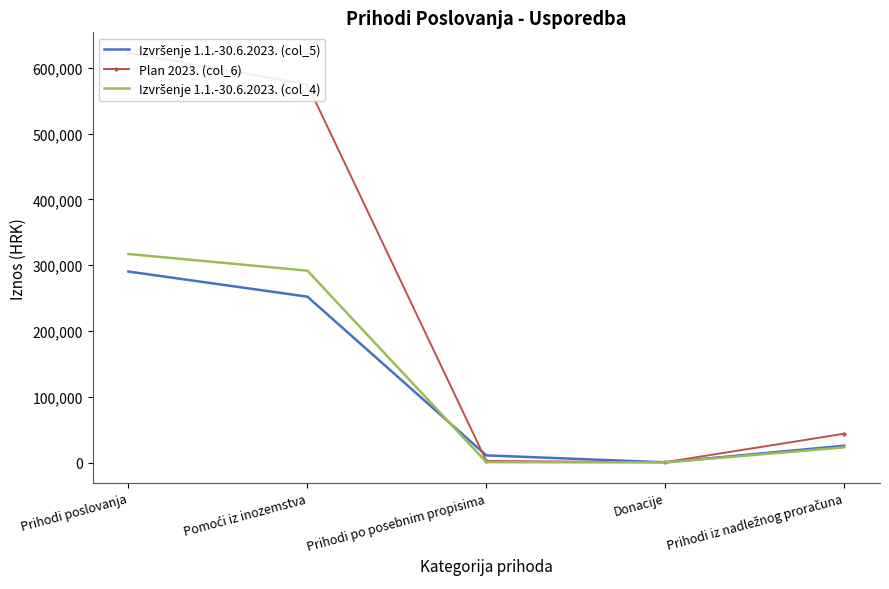

At Prihodi iz nadležnog proračuna, list the series in order from largest to smallest.

Plan 2023. (col_6), Izvršenje 1.1.-30.6.2023. (col_5), Izvršenje 1.1.-30.6.2023. (col_4)